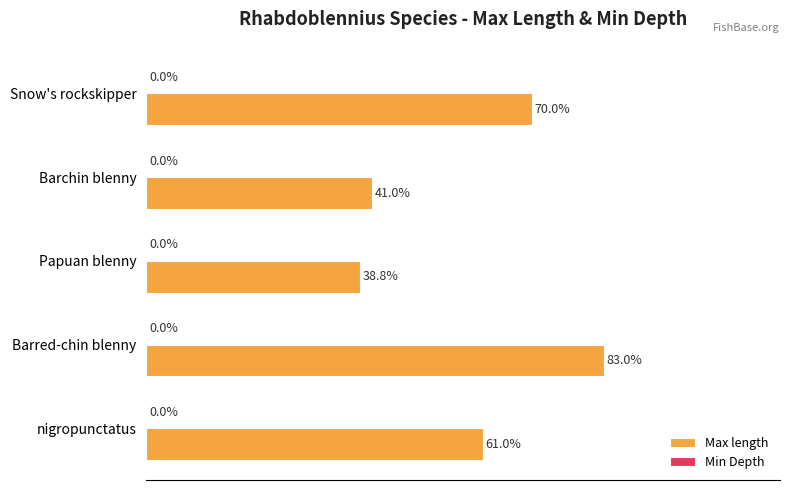

Which has a higher value, nigropunctatus or Barchin blenny?

nigropunctatus